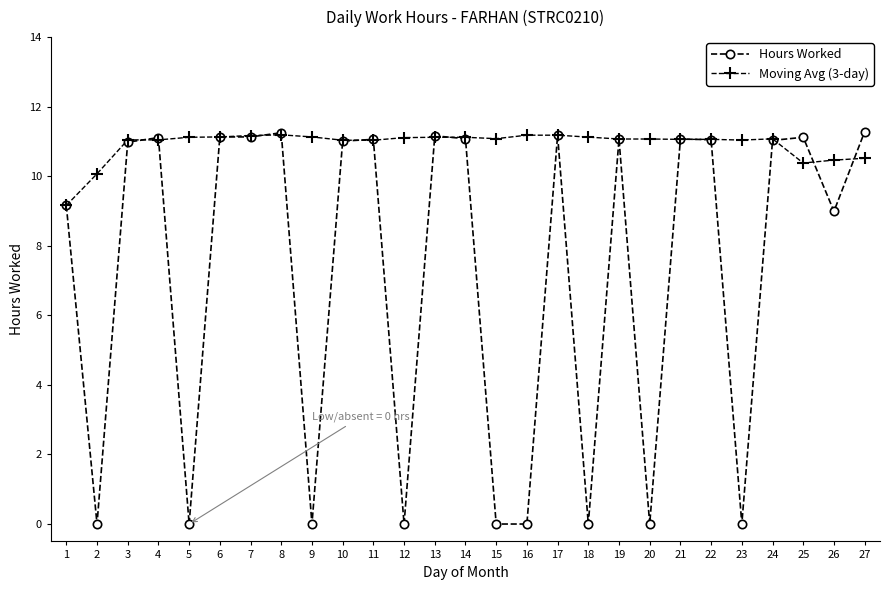

Is the value of Moving Avg (3-day) at 25 greater than the value of Hours Worked at 24?

No